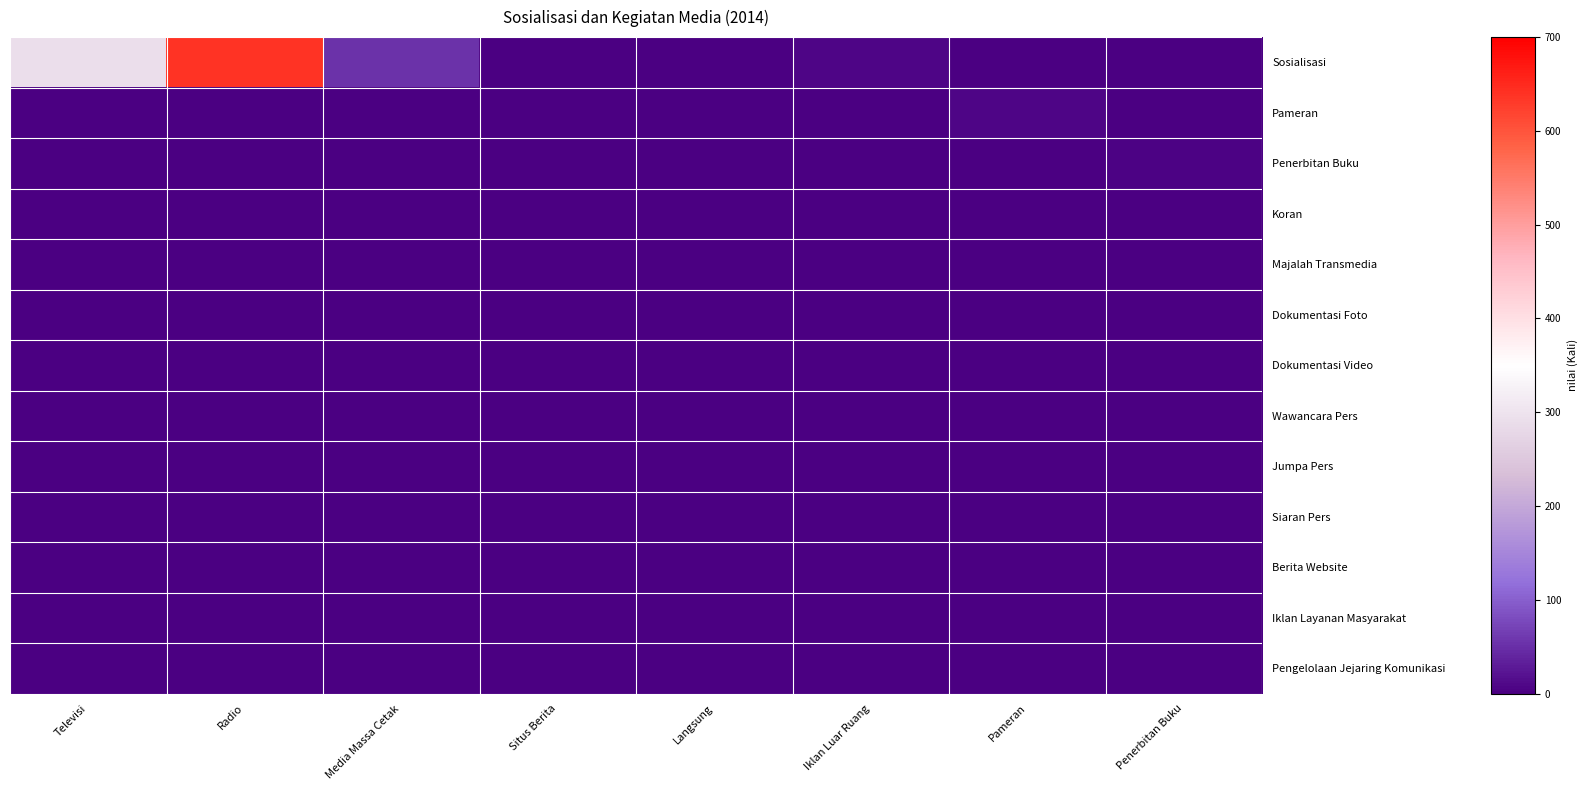

What is the maximum value shown in the chart?

639